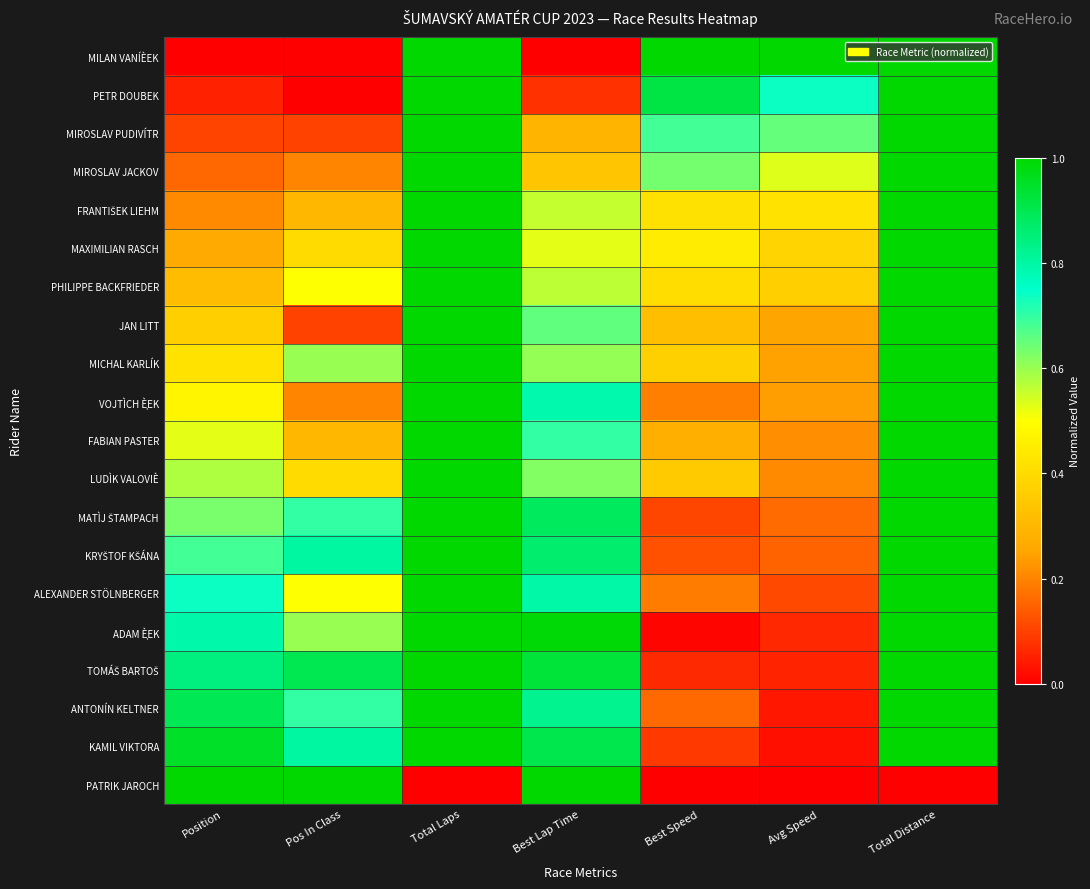

What is the difference between the highest and lowest values at Total Laps?

1.0